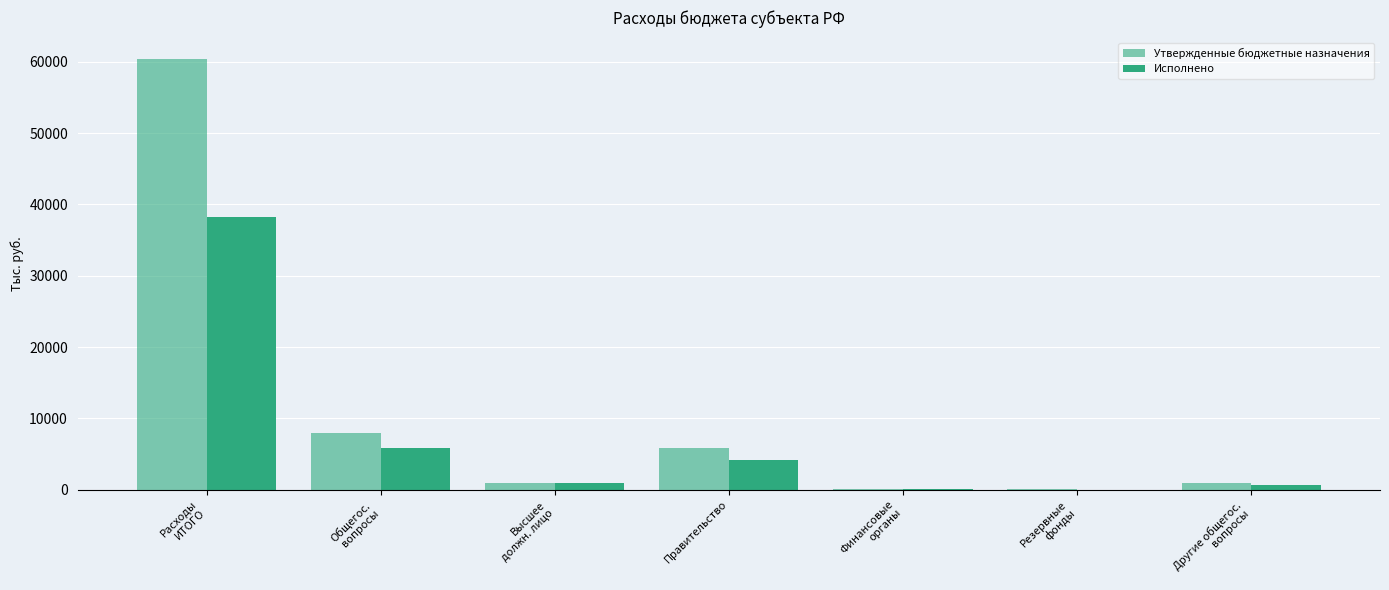

What is the total value across all series at Общегос.
вопросы?

13717.4